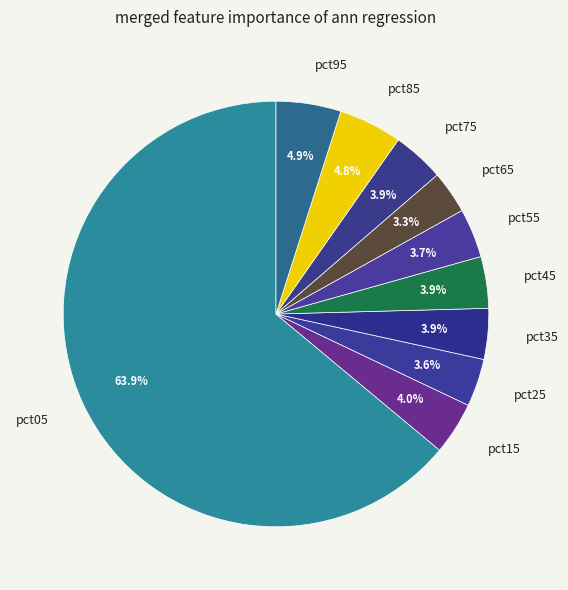

Is it true that pct75 is 4% of the pie?

True